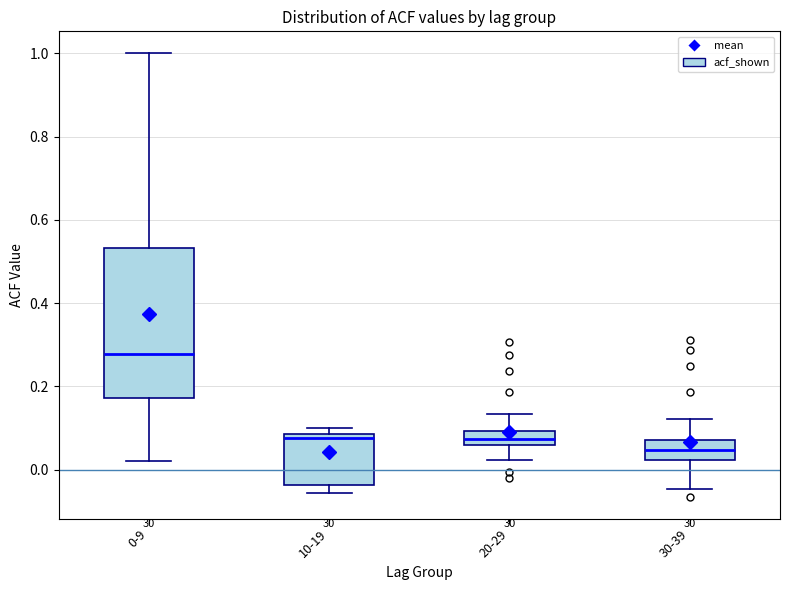

Which box is the tallest, from its lower edge to its upper edge?

0-9